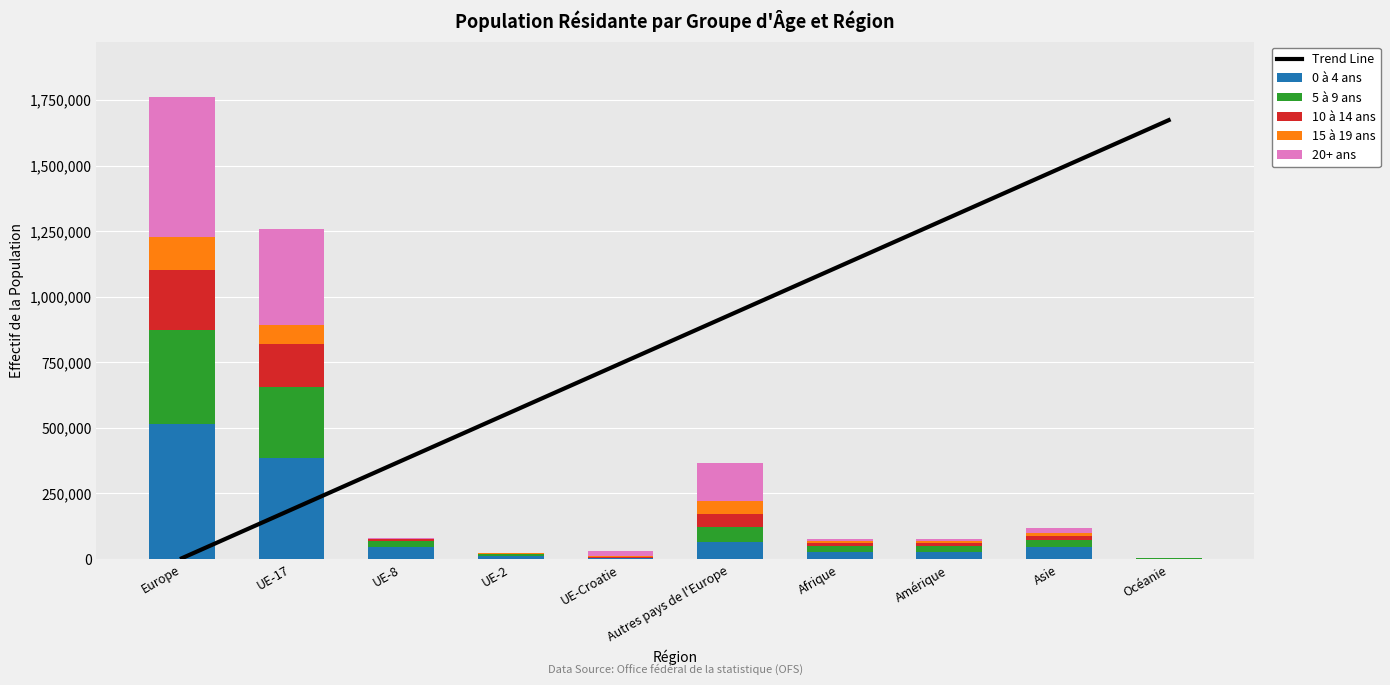

Which category has the lowest value in the 15 à 19 ans series?

Océanie